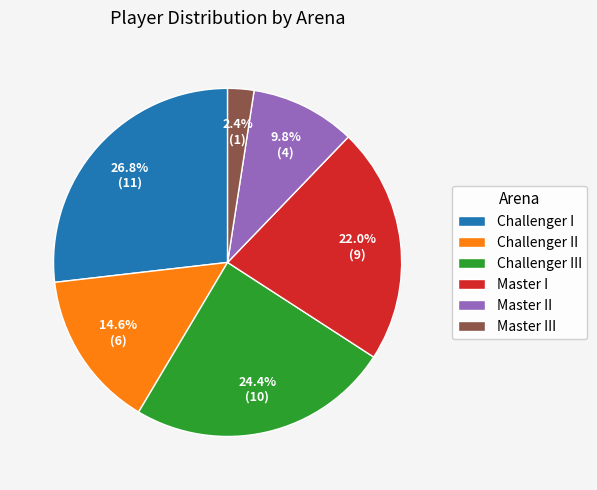

To the nearest percent, what is the combined percentage of Master II and Challenger III?

34%